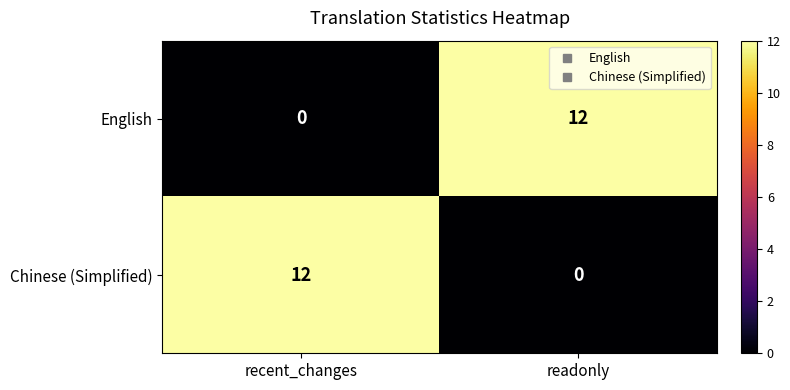

Reading left to right, extract all data points from this chart.

English: recent_changes=0	readonly=12
Chinese (Simplified): recent_changes=12	readonly=0